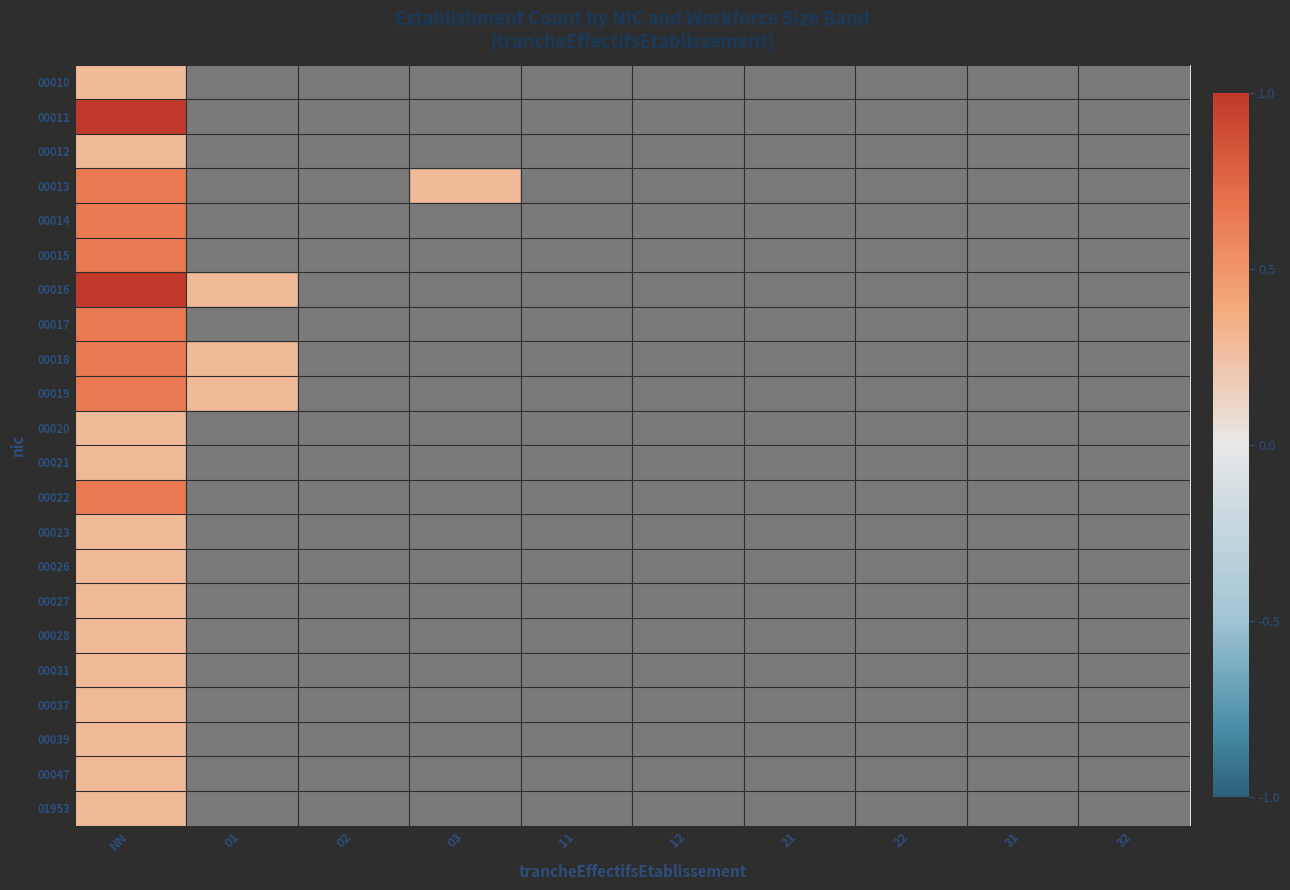

How many data points in 00018 are above 0?

2